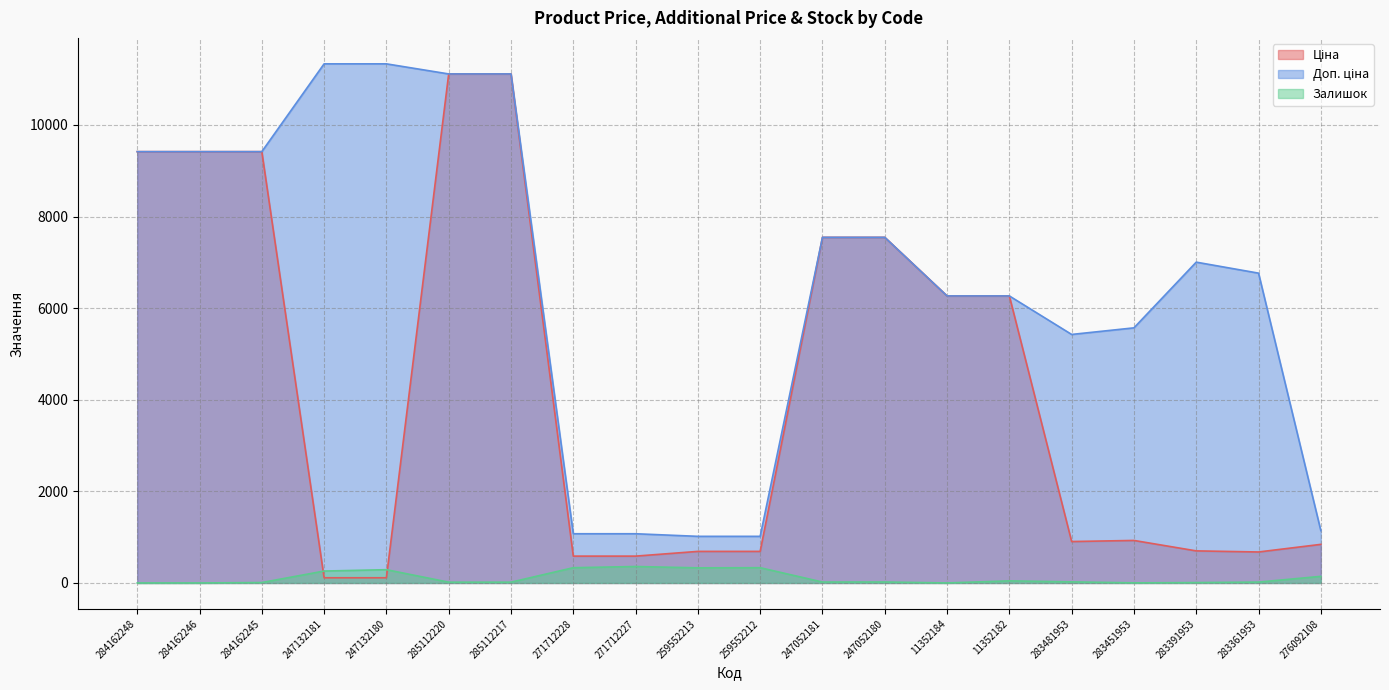

What is the maximum value for Залишок?

359.0